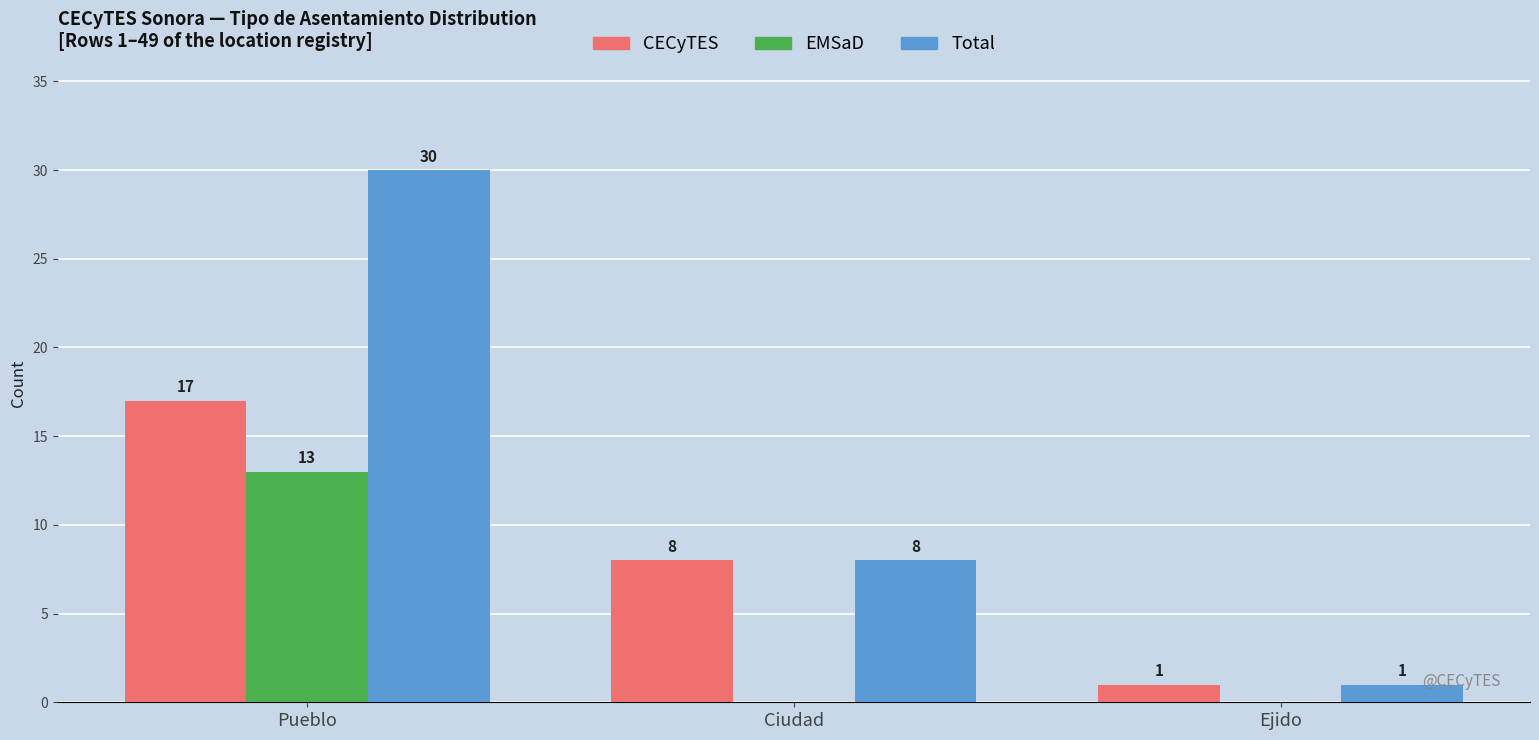

True or false: Total has a value of 8 at Ciudad.

True